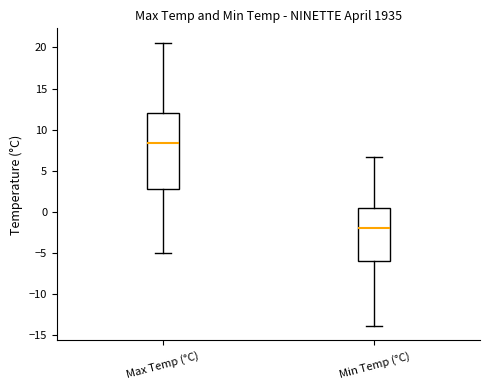

Comparing the boxes themselves (not the whiskers), which one is the tallest?

Max Temp (°C)